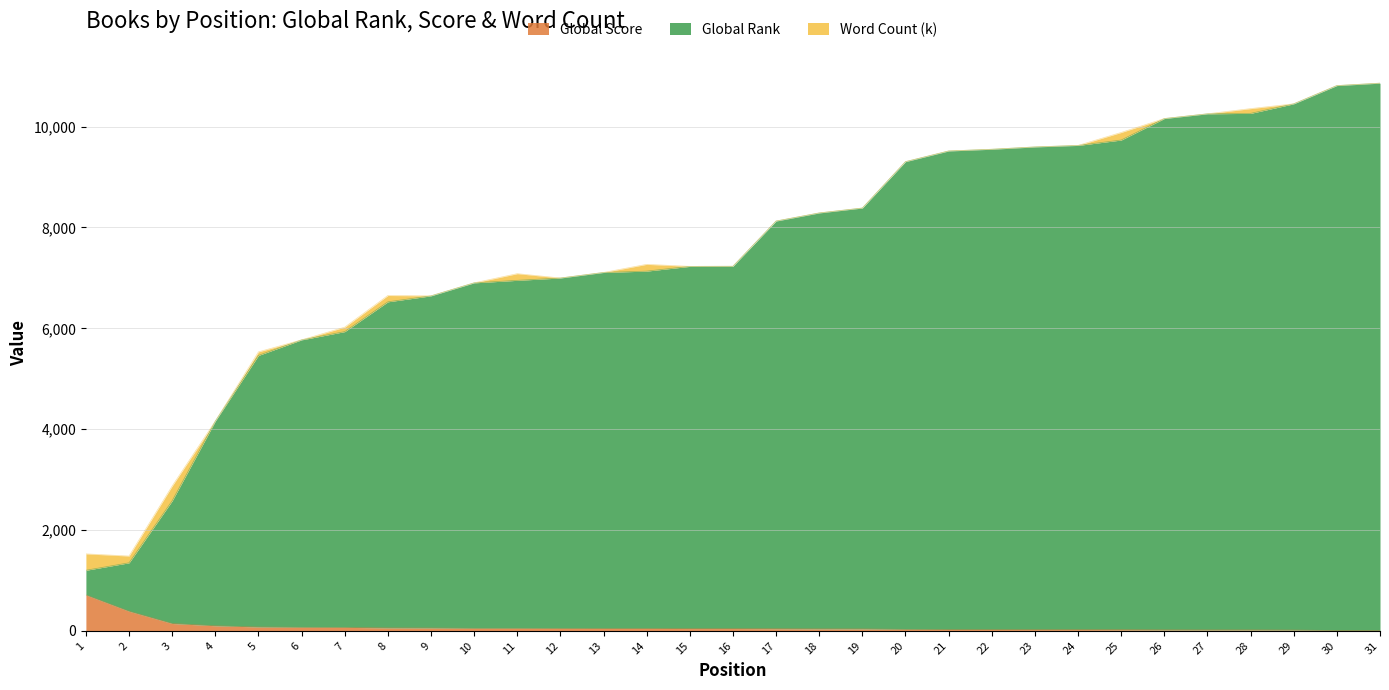

What is the minimum value shown in the chart?

5